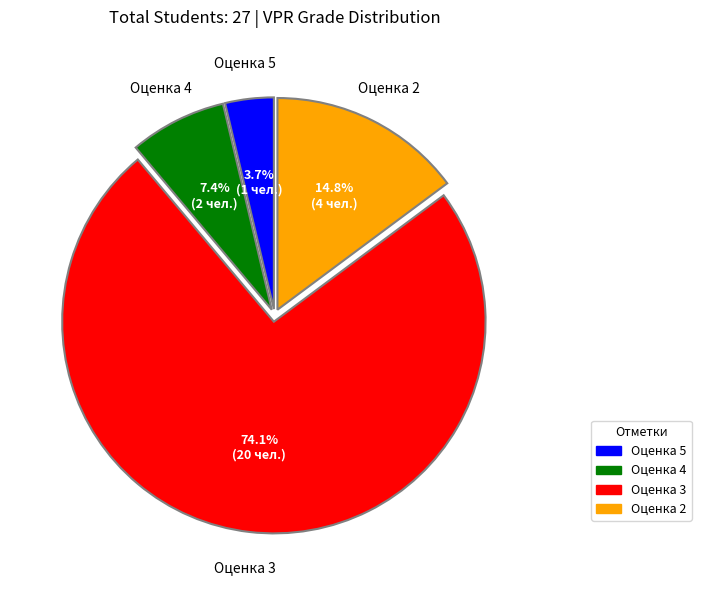

Count the number of slices in the pie.

4